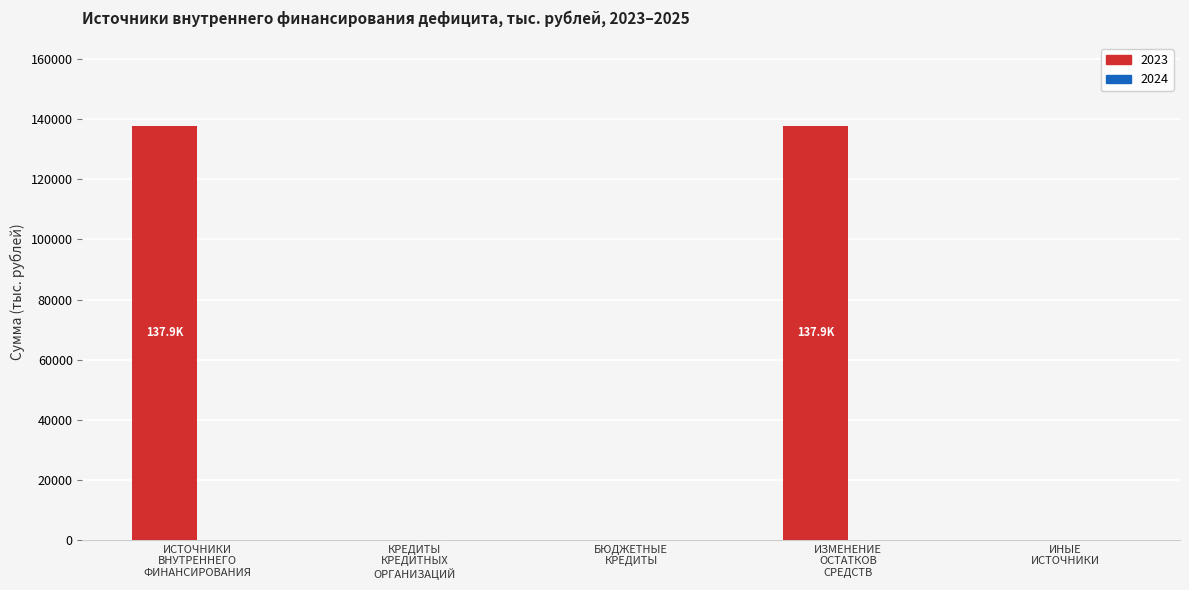

What is the maximum value shown in the chart?

137869.7